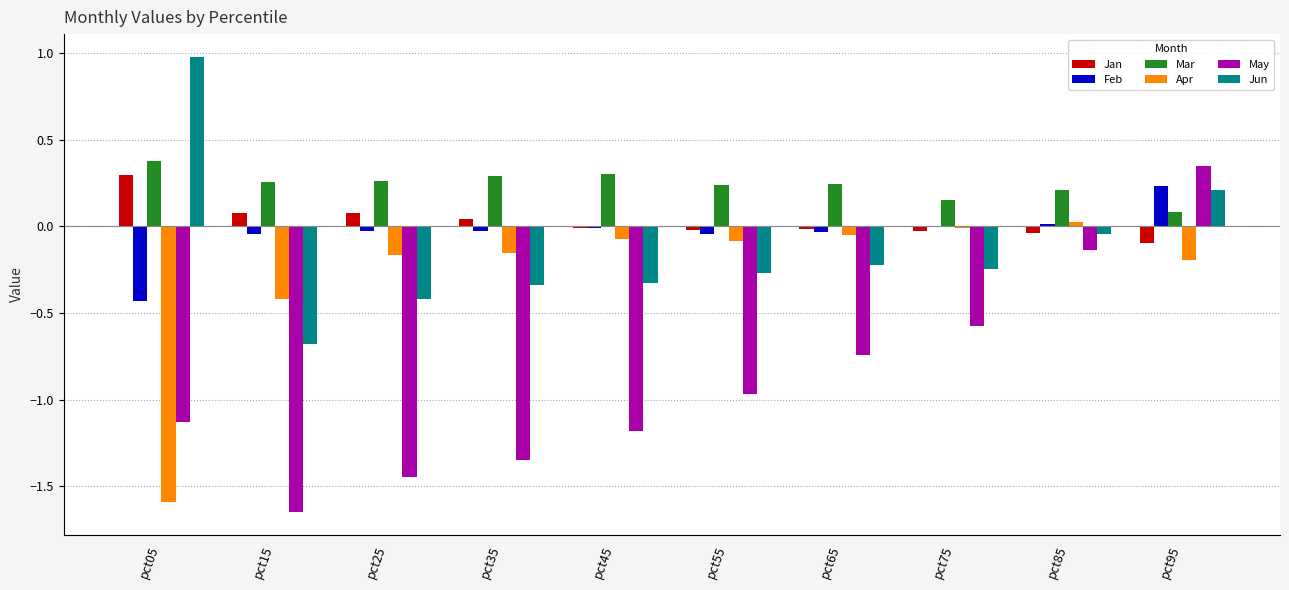

The value of Jan at pct65 is -0.0. True or false?

False